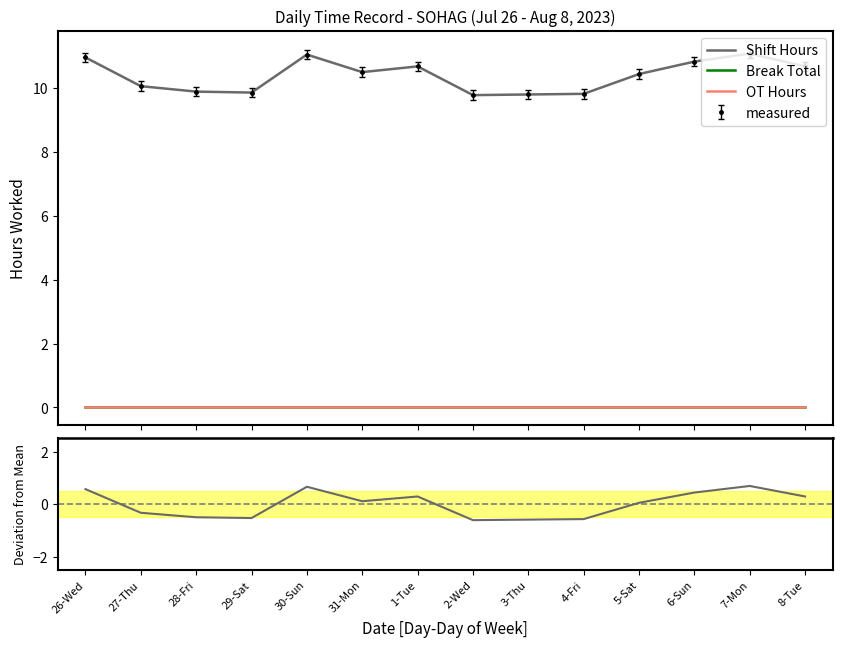

At which category is the sum across all series the highest?

7-Mon